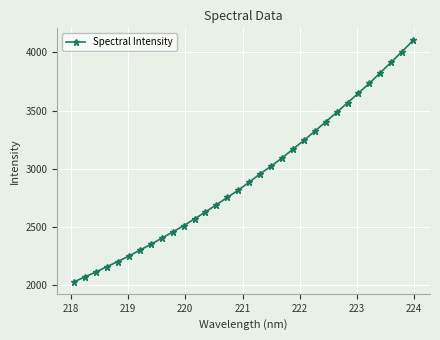

Reading right to left, what are all the values shown in this chart?

4101.6	4006.0	3915.1	3824.1	3733.9	3649.7	3566.1	3483.8	3402.9	3322.6	3243.6	3168.7	3092.6	3022.5	2956.9	2886.0	2817.0	2754.7	2692.0	2630.2	2570.5	2512.4	2457.9	2404.7	2351.8	2302.2	2252.2	2204.8	2161.6	2115.4	2073.7	2031.4